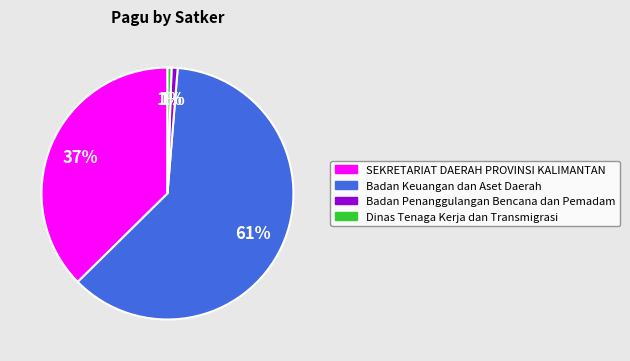

To the nearest percent, what is the average slice percentage?

25%